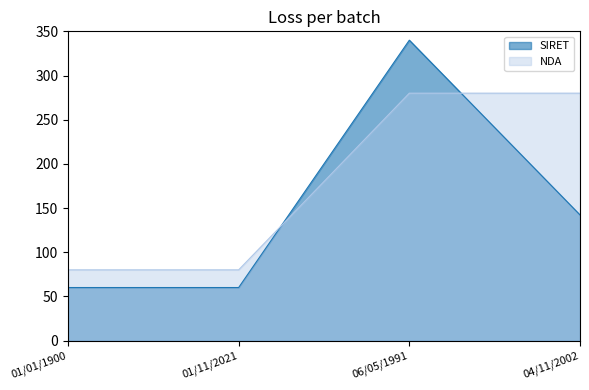

What are all the series names shown in the legend?

SIRET, NDA